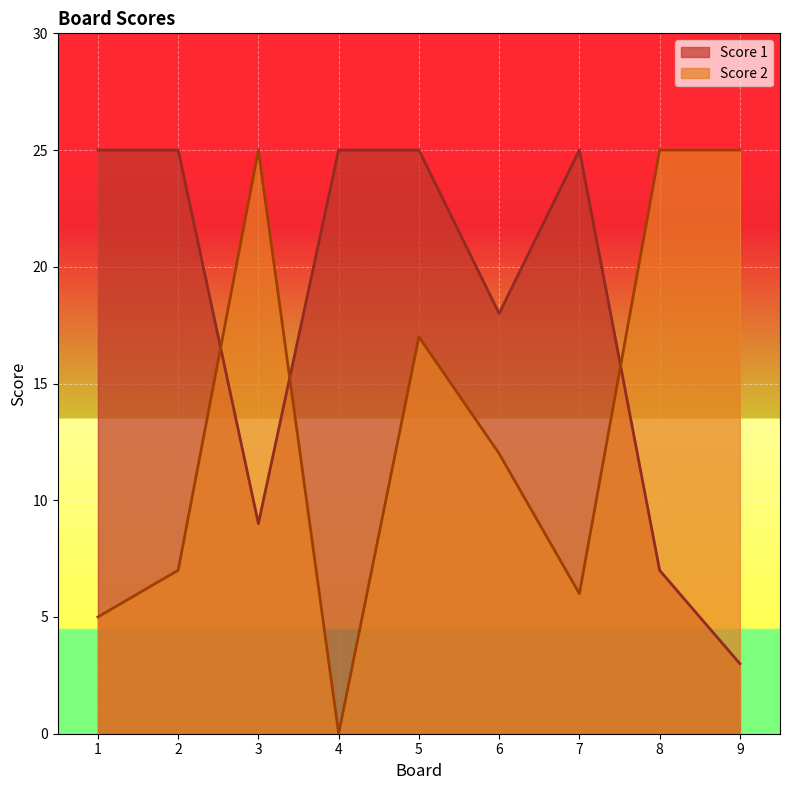

Which category has the highest value in the Score 1 series?

1